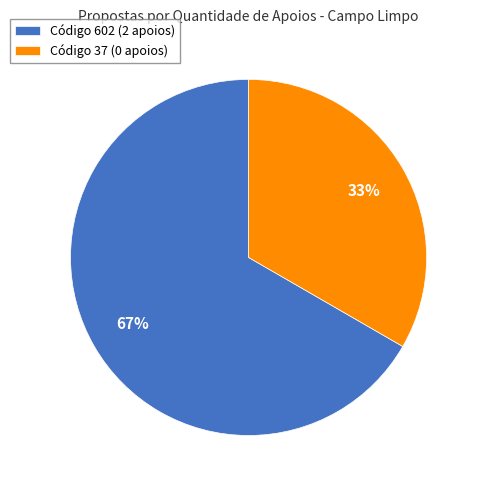

Is there any slice that represents more than half of the pie?

Yes